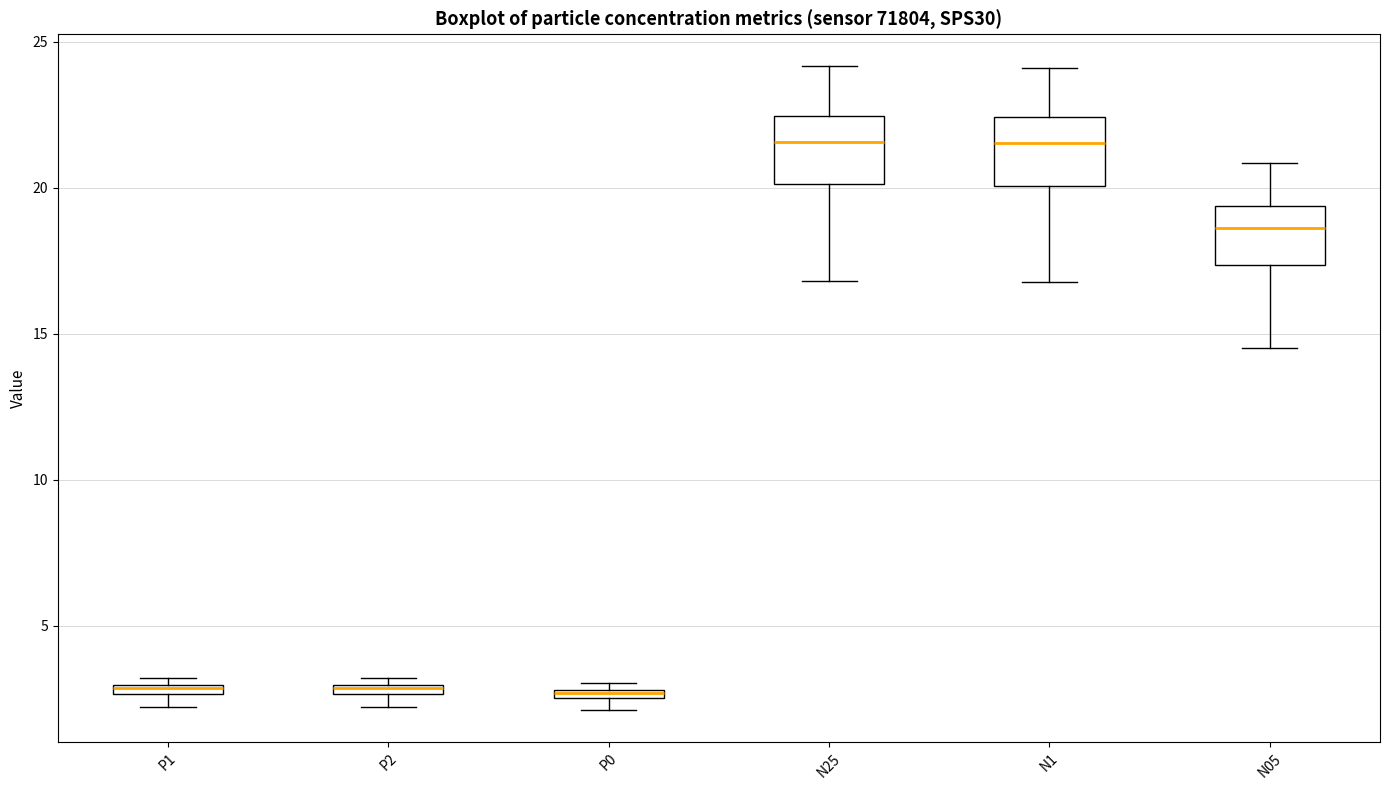

Where is the upper edge of the box for P0 on the y-axis? The values are not printed on the chart, so give them approximately, as read against the axis.

3.0